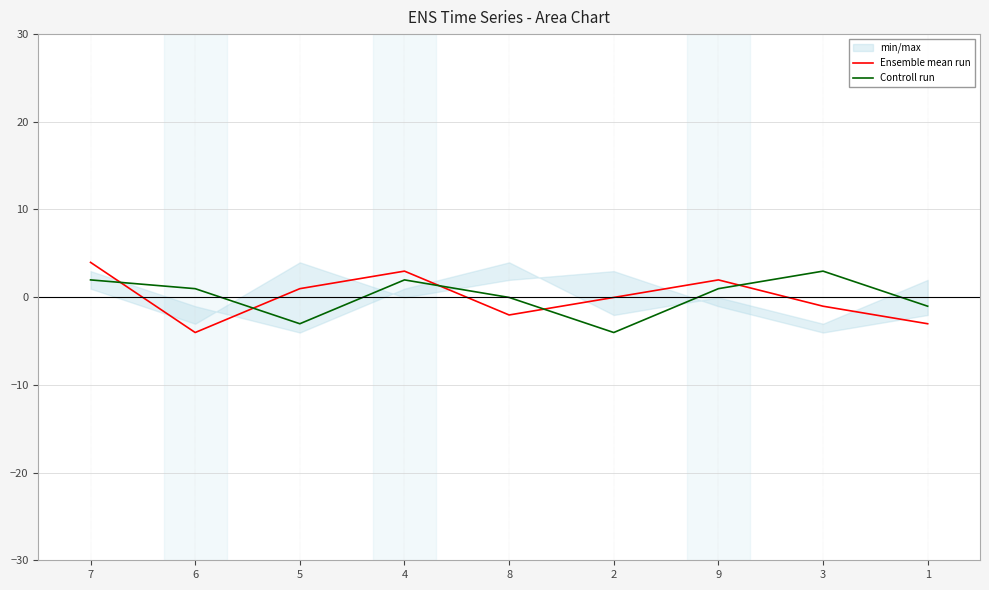

What is the approximate value of Ensemble mean run at 6?

-4.0